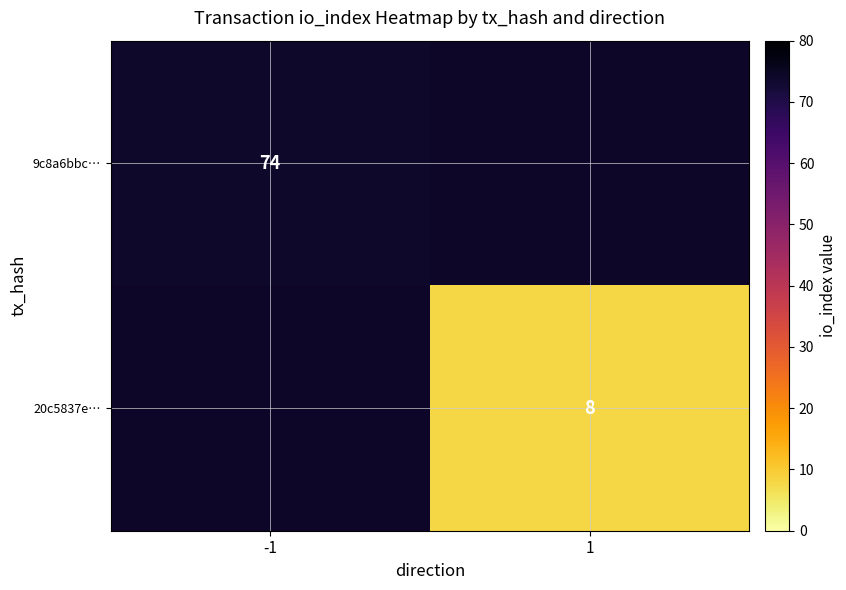

The value of 20c5837e… at 1 is 8. True or false?

True